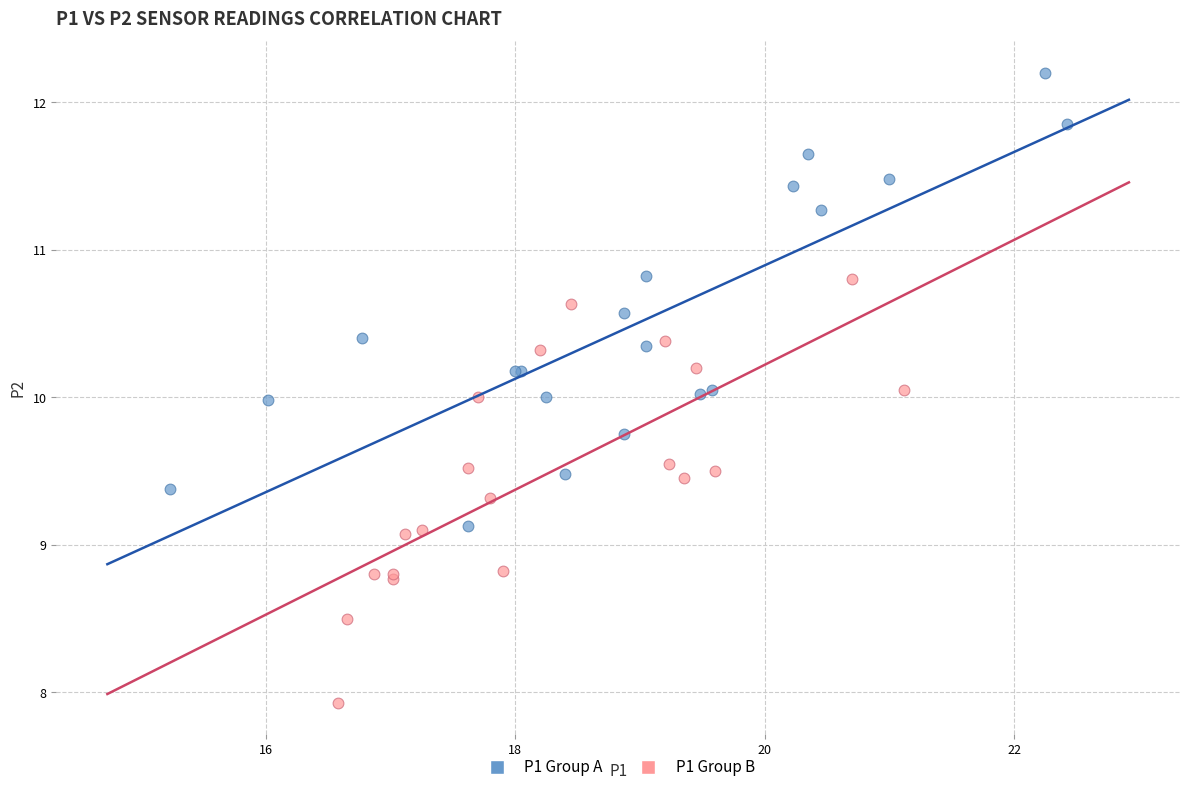

Which series has the largest Y range (max minus min)?

P1 Group A